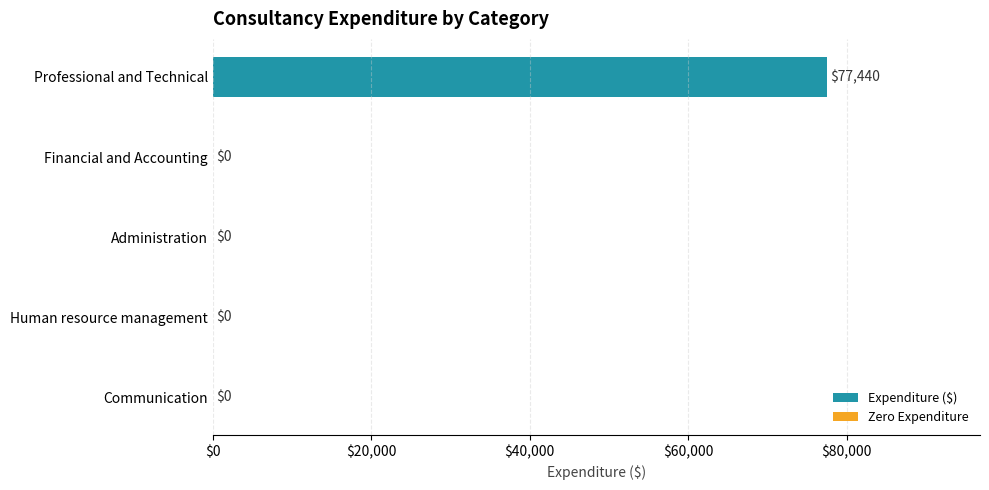

Is it true that the value at Financial and Accounting is -51190?

False